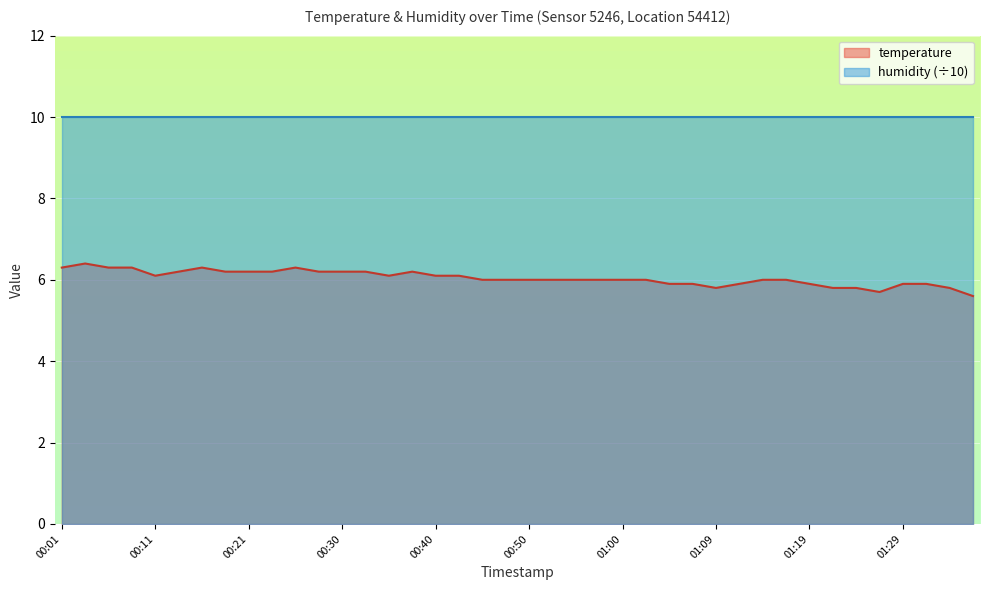

At which label is the value closest to 6?

00:45